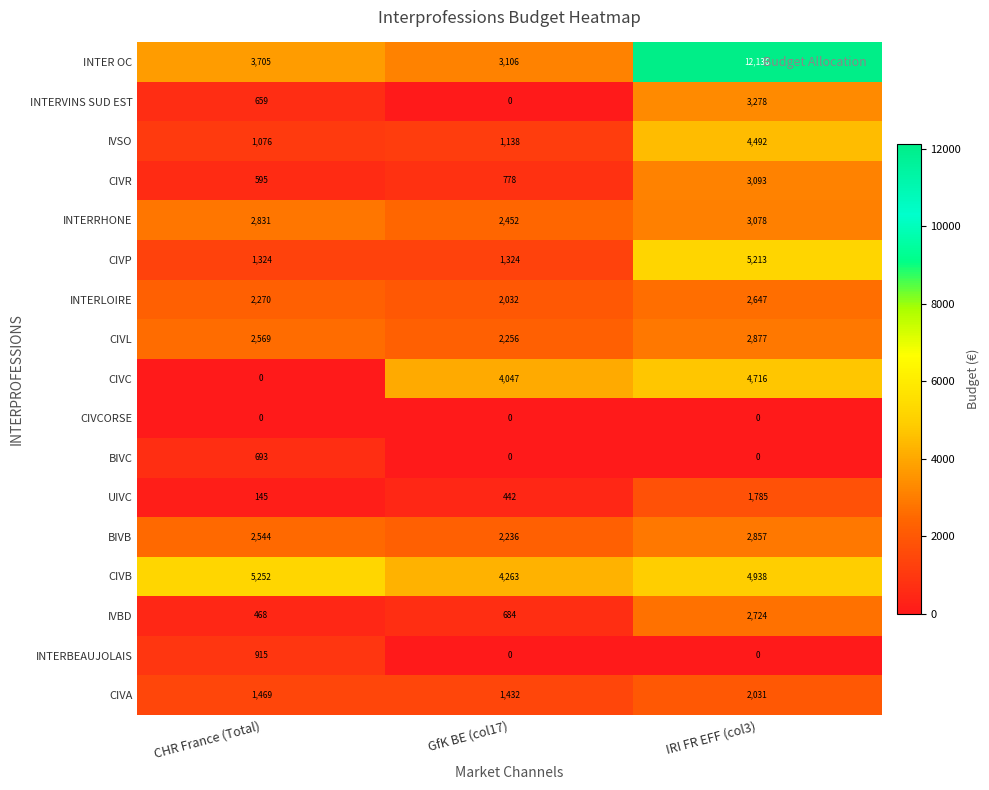

Which series has the largest total across all categories?

INTER OC